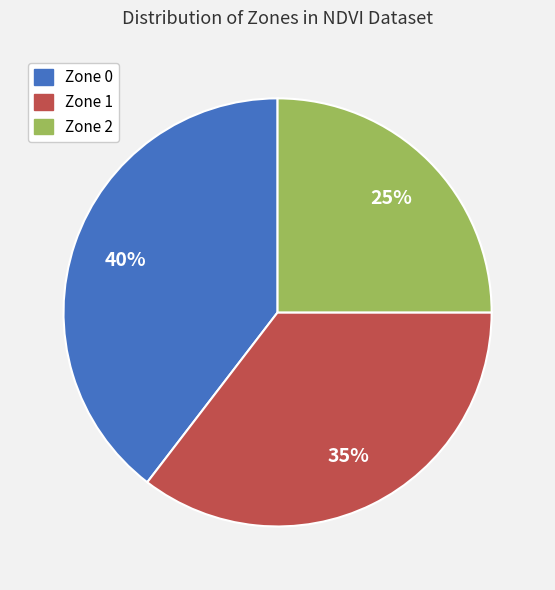

To the nearest percent, what percentage of the pie is Zone 1?

35%